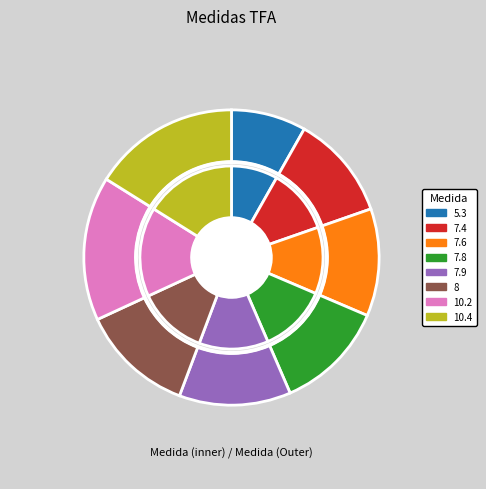

To the nearest percent, what portion does 5.3 Procedimientos de prueba represent?

8%